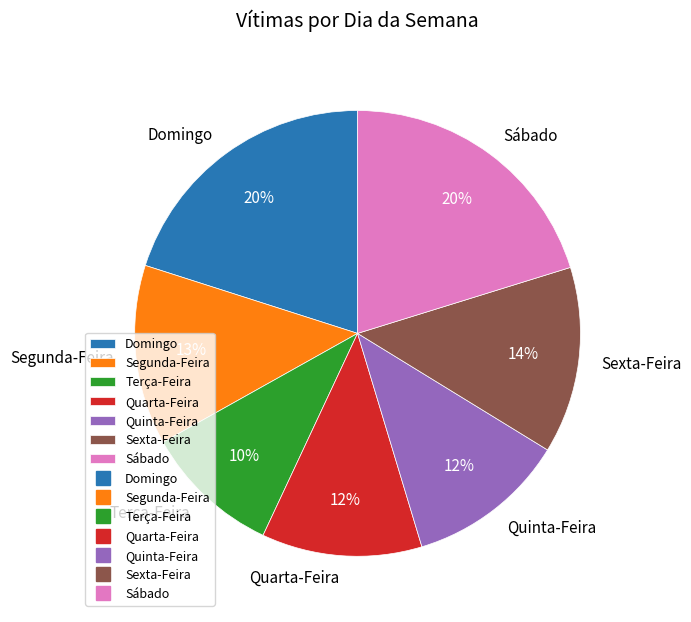

Which slice is the smallest?

Terça-Feira